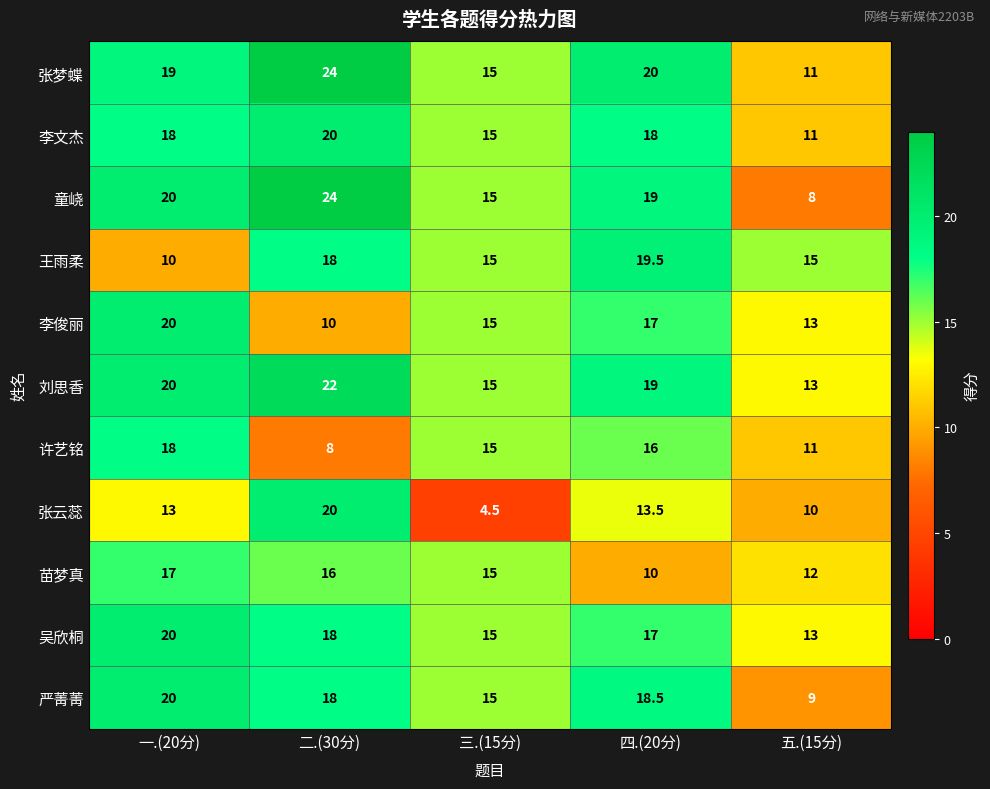

What is the greatest value displayed?

24.0